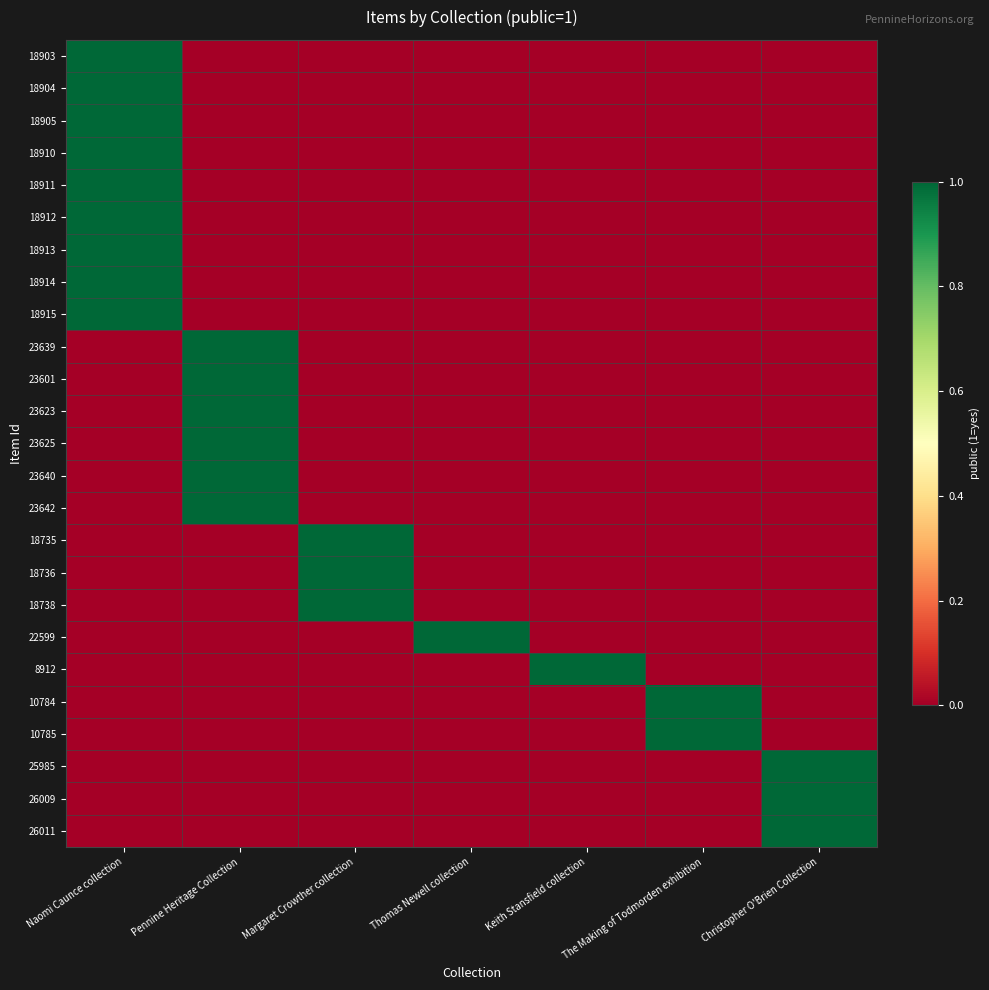

What is the maximum value shown in the chart?

1